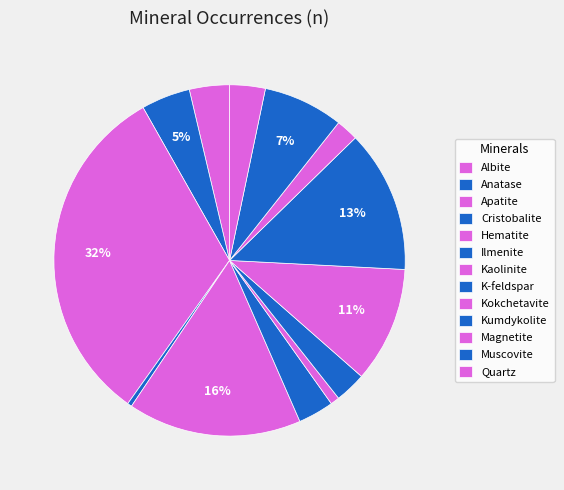

Is there any slice that represents more than half of the pie?

No